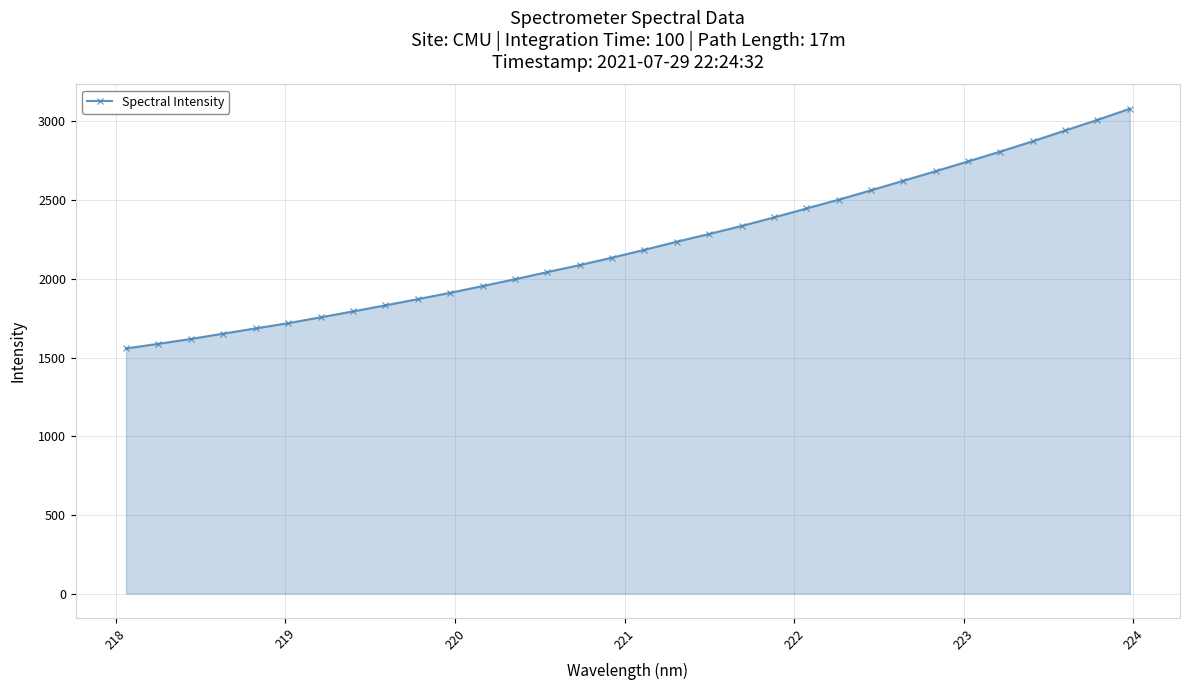

What is the sum of all values?

70923.3